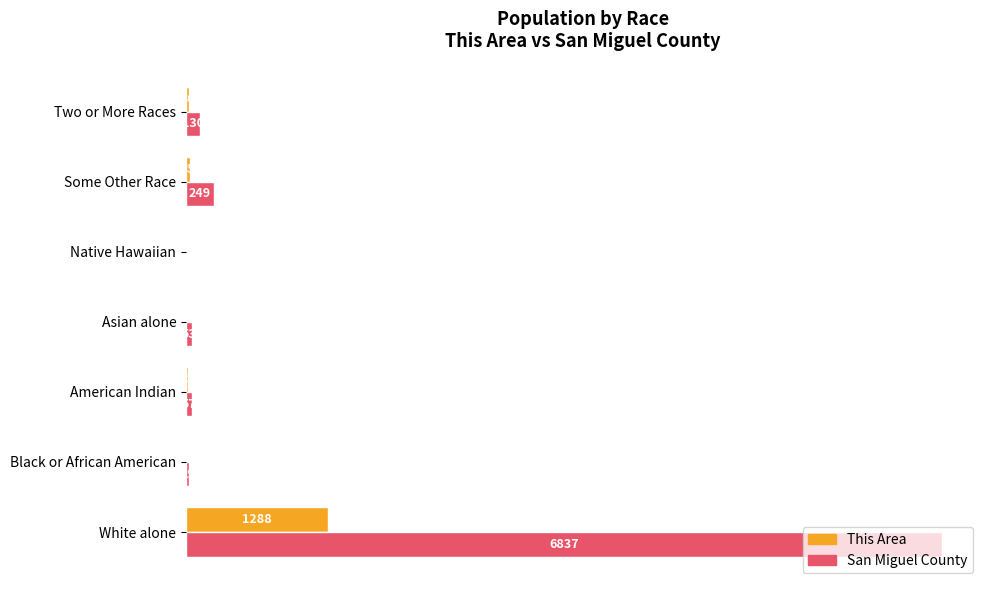

Between White alone and Native Hawaiian, which series saw the biggest shift?

San Miguel County